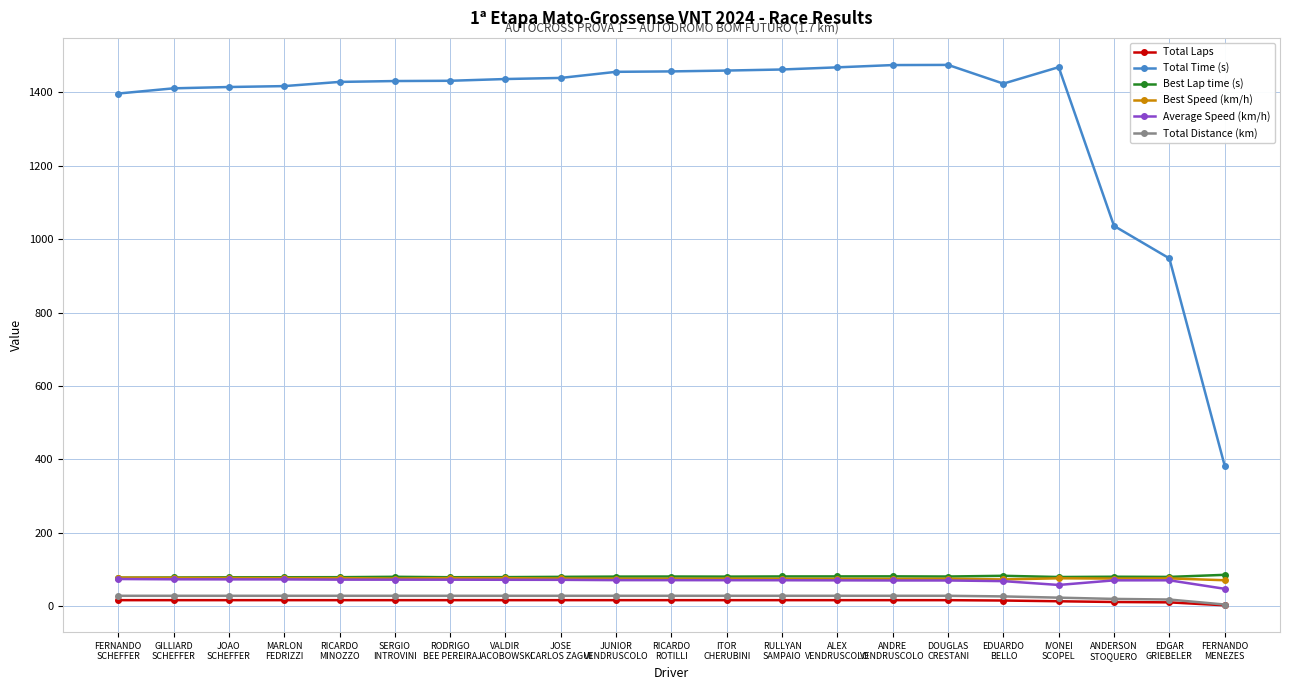

How many distinct data groups are displayed?

6